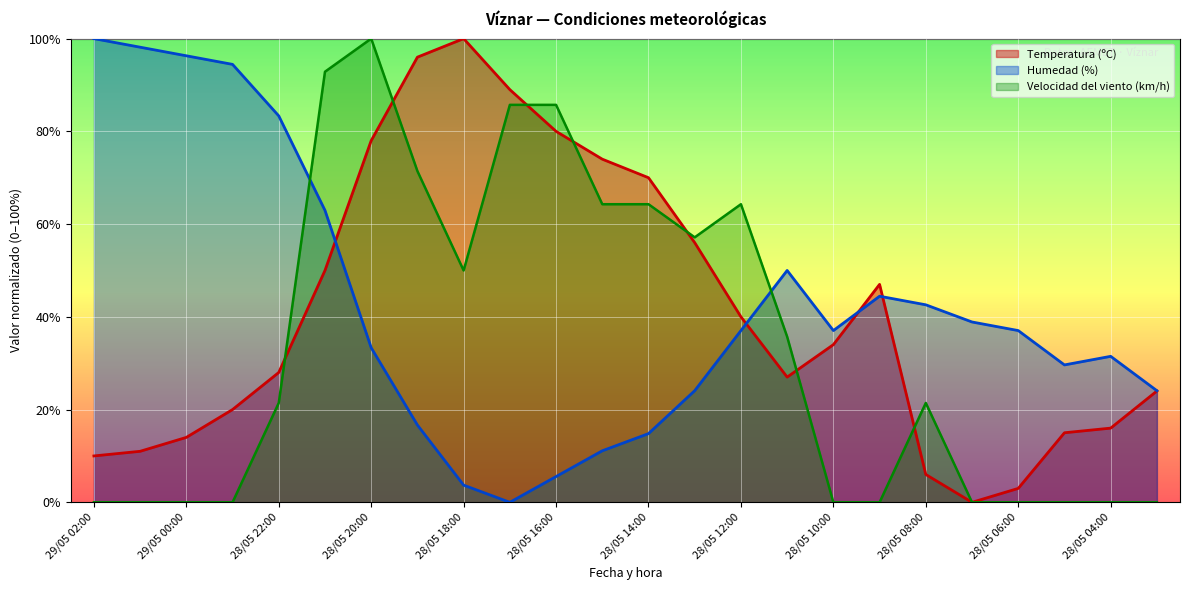

What are all the series names shown in the legend?

Temperatura (ºC), Humedad (%), Velocidad del viento (km/h)